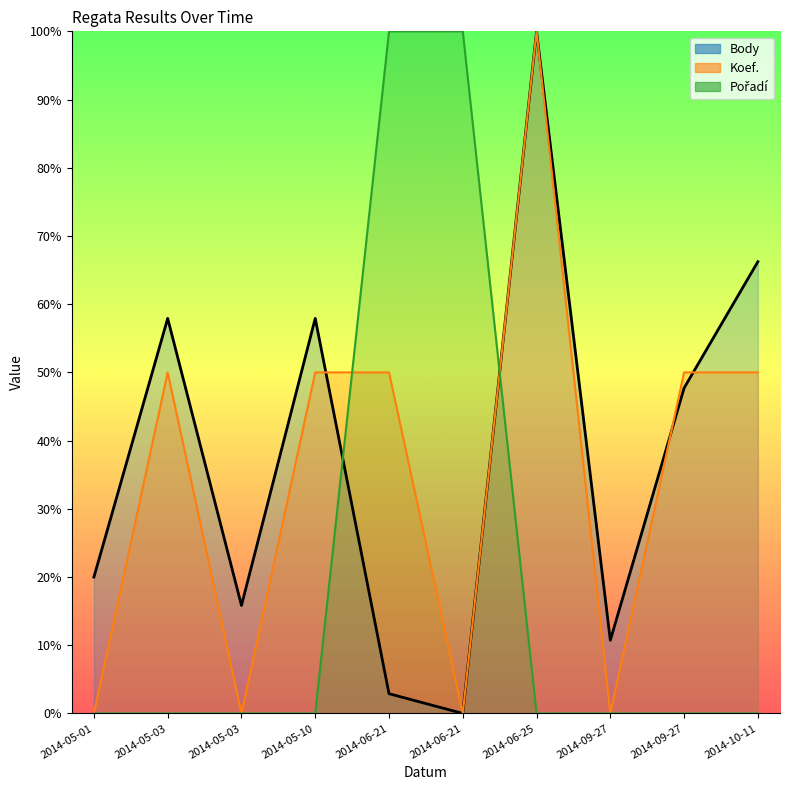

What is the total value across all series at 2014-09-27?

10.7